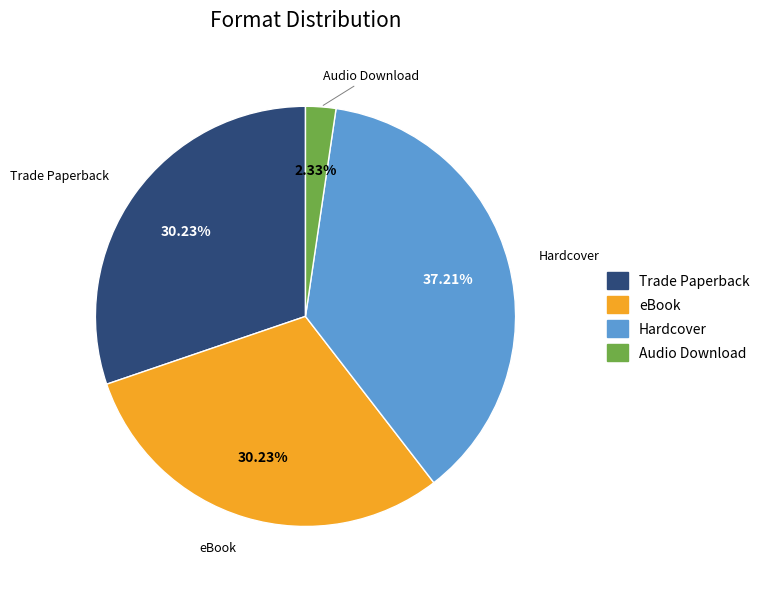

Count the number of slices in the pie.

4